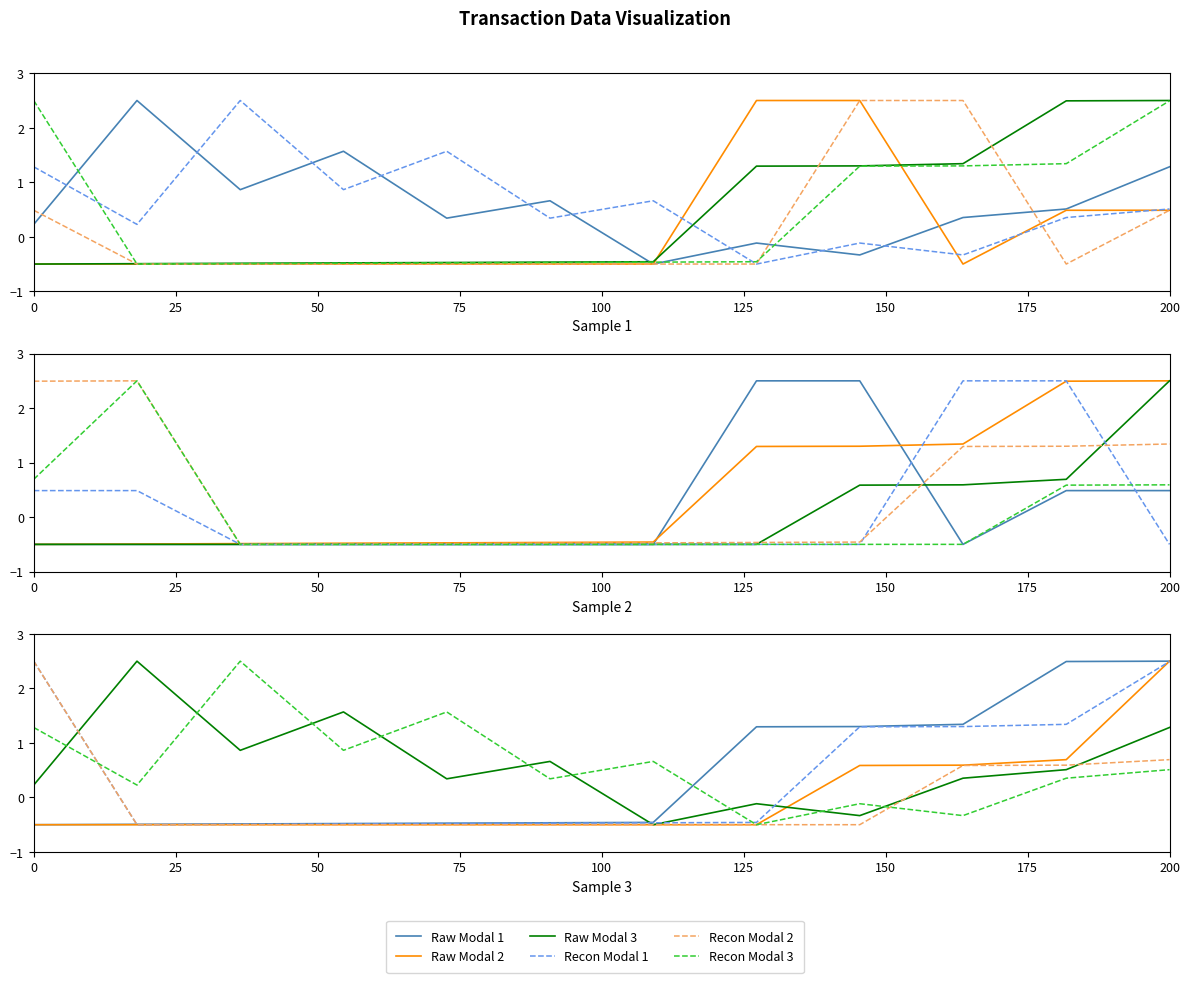

How many interior local valleys does the Recon Modal 2 series have?

1